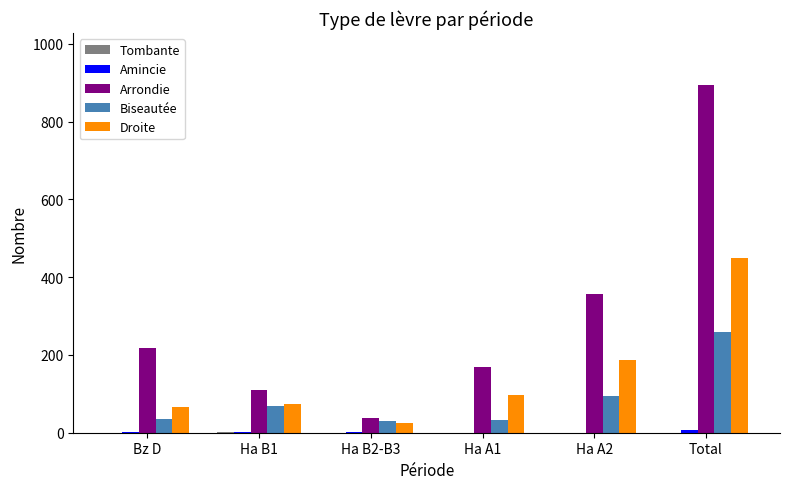

At which label is Biseautée closest to 145?

Ha A2